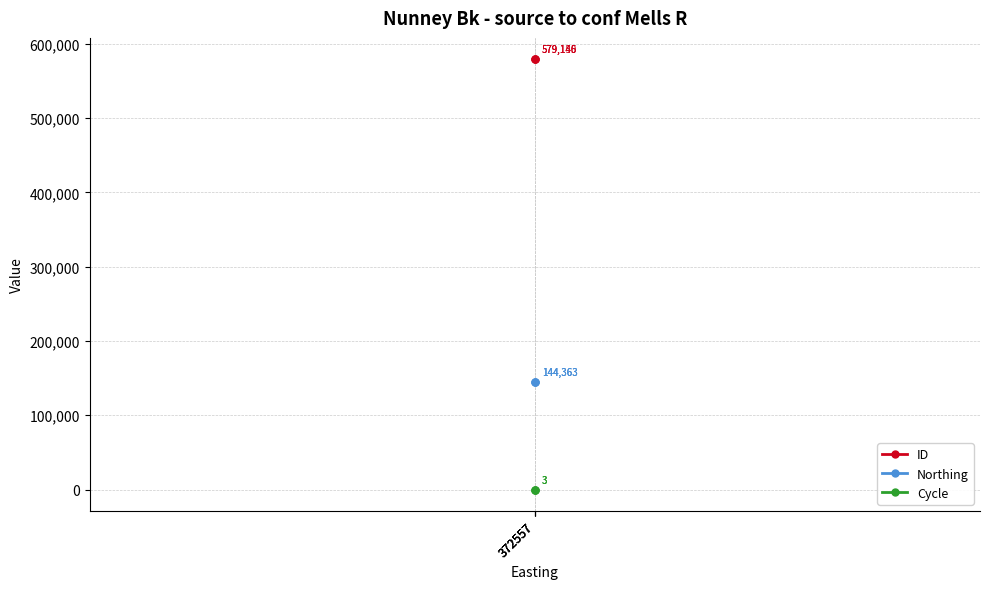

Is it true that Cycle equals 4 at 372557?

False